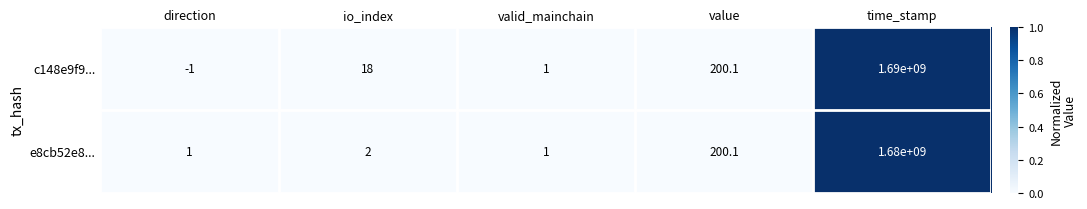

Between io_index and valid_mainchain, which series saw the biggest shift?

c148e9f9...